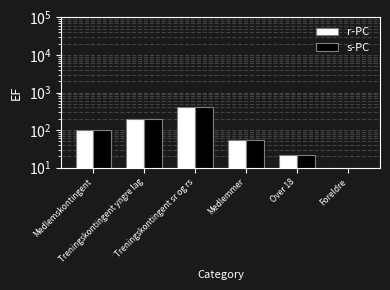

What is the total value across all series at Medlemmer?

110